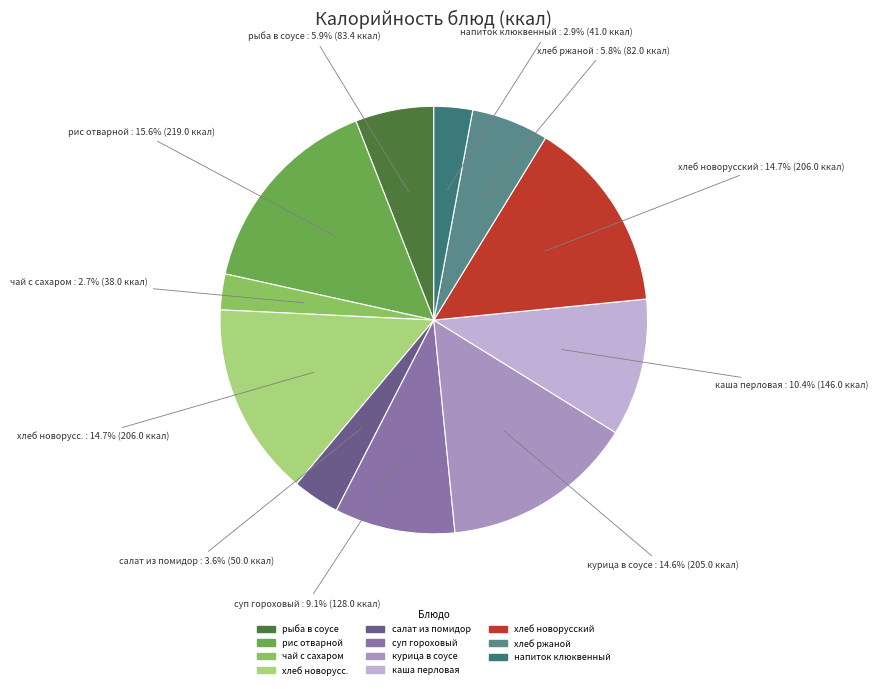

Does any single category account for the majority?

No